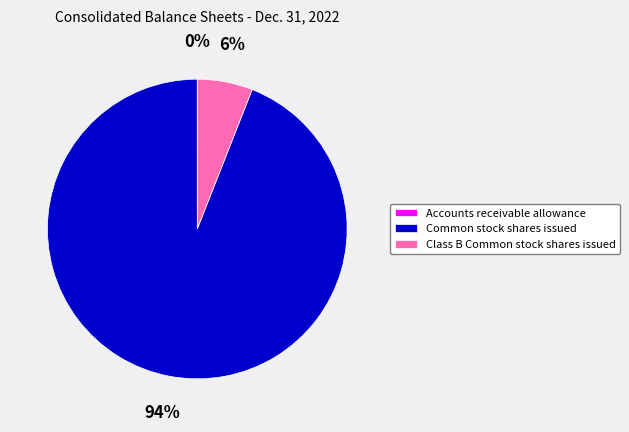

To the nearest percent, what is the average slice percentage?

33%